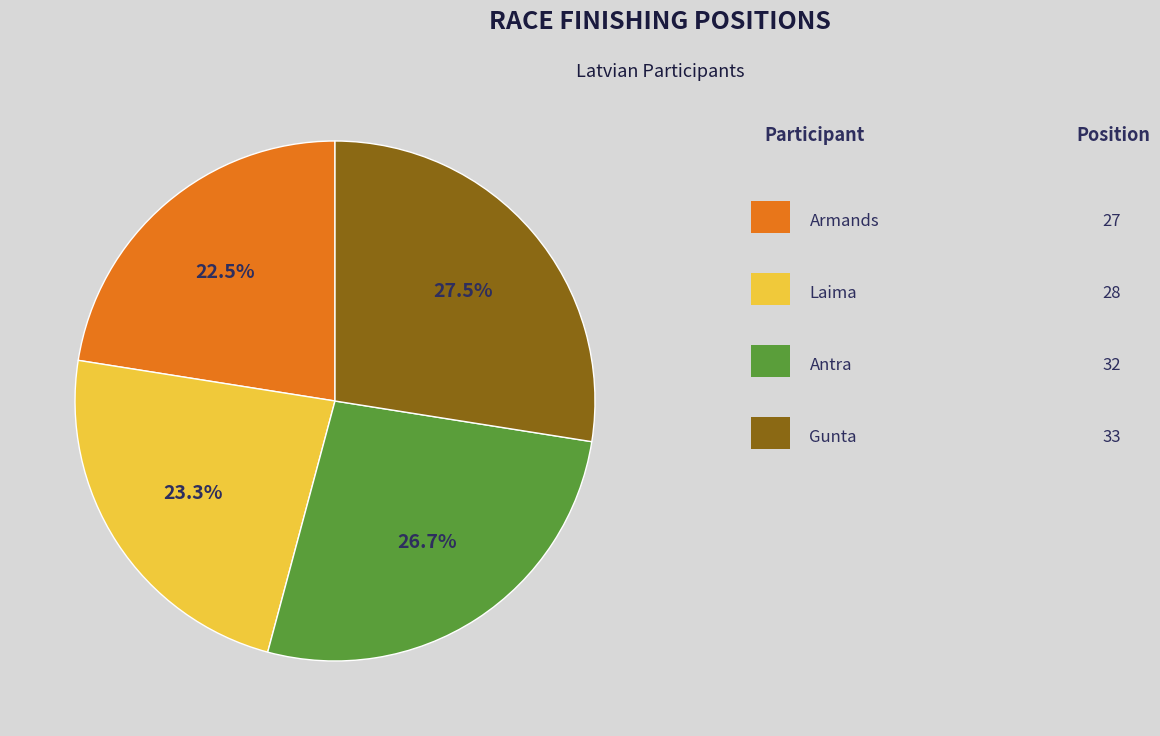

To the nearest percent, what is the difference between the largest and smallest slice percentages?

5%